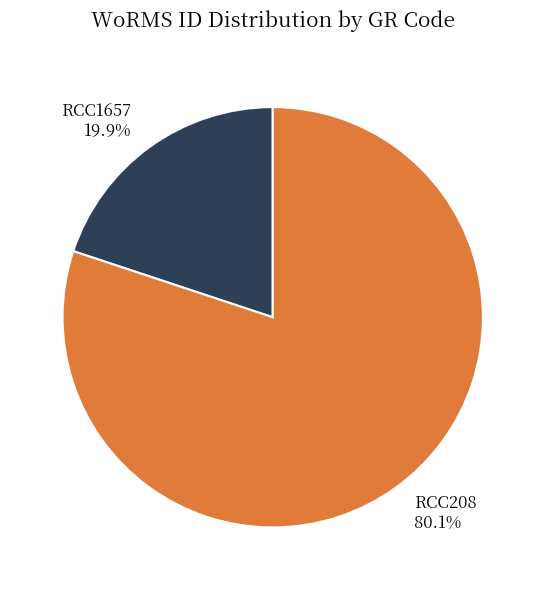

Which has a higher value, RCC208 or RCC1657?

RCC208